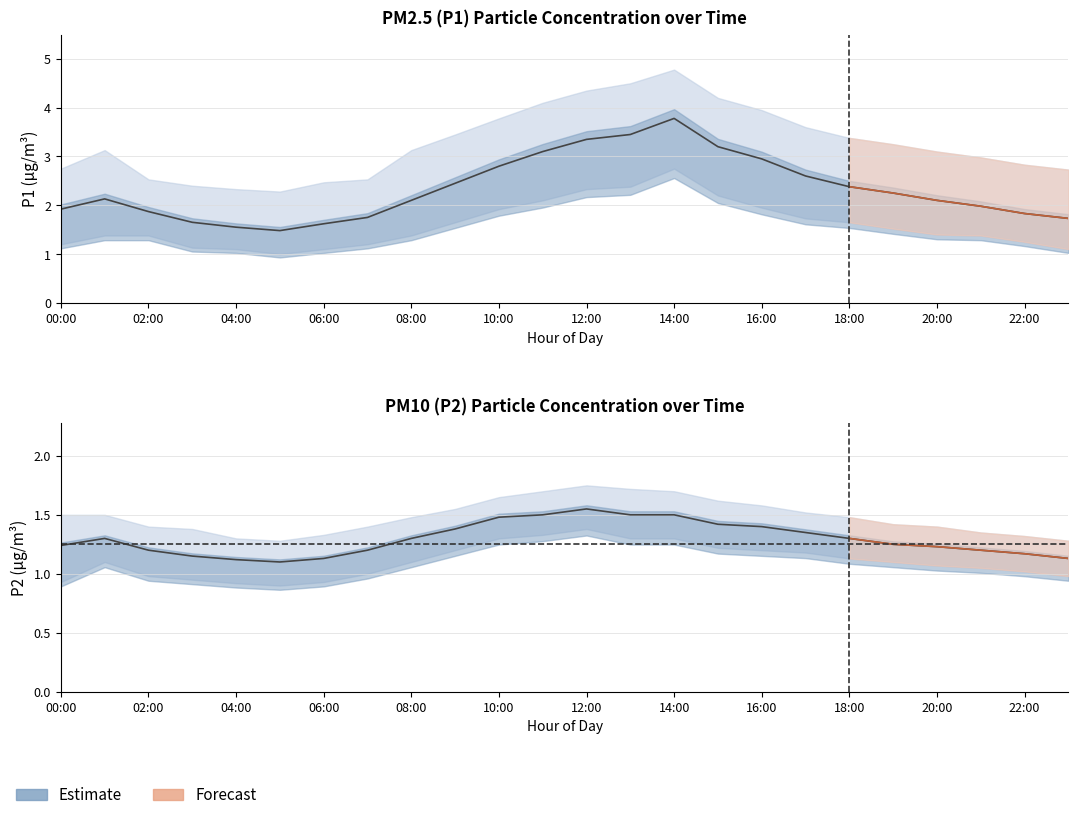

Between 14:00 and 22:00, which is larger?

14:00